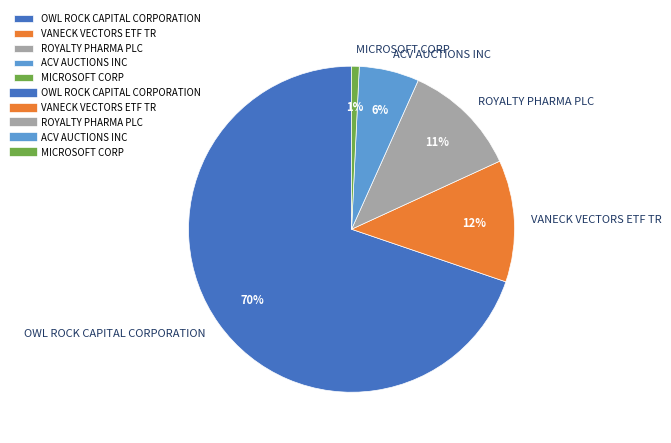

To the nearest percent, what is the difference between the largest and smallest slice percentages?

69%